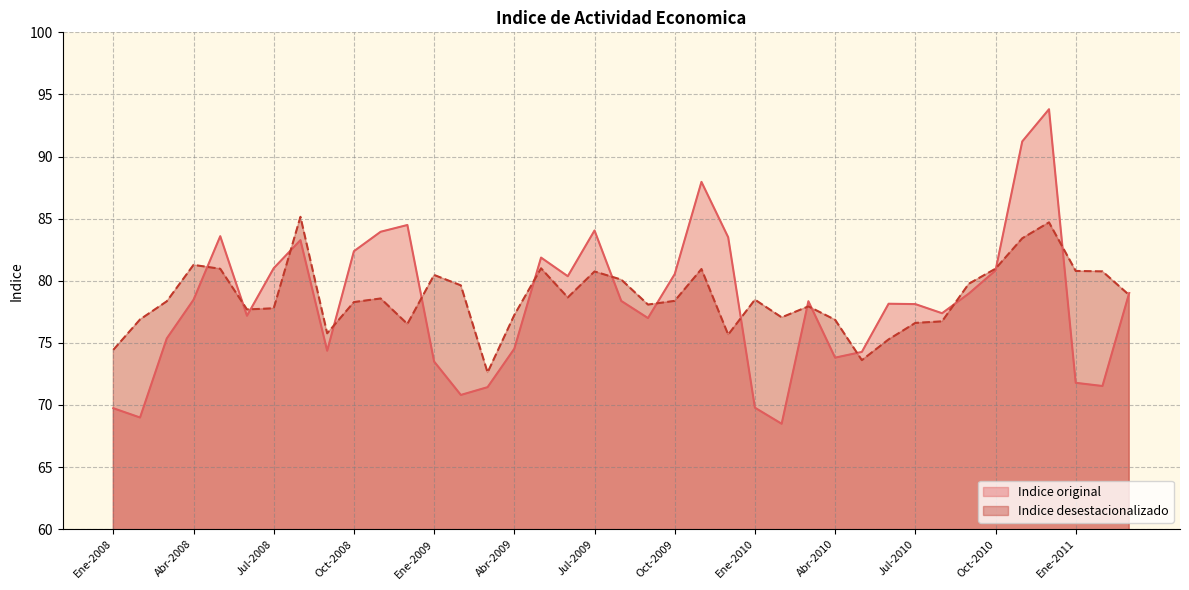

How many lines are shown in the chart?

2